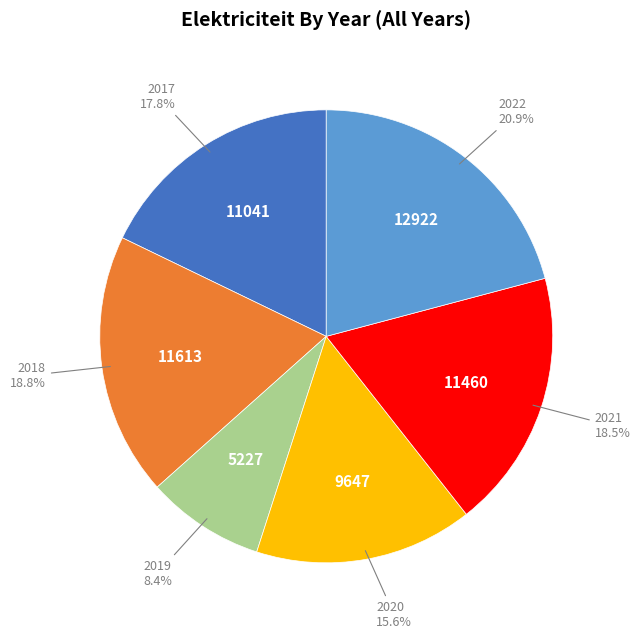

How many segments does this pie chart have?

6